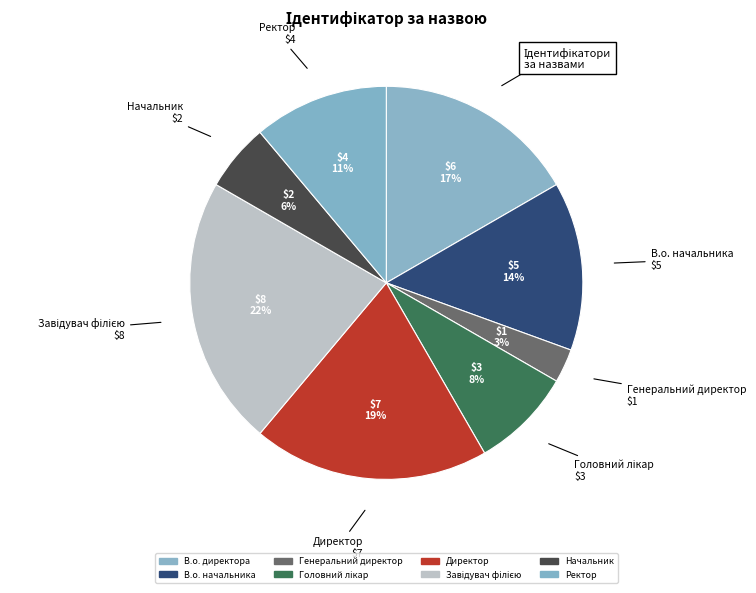

To the nearest percent, what portion does Начальник represent?

6%